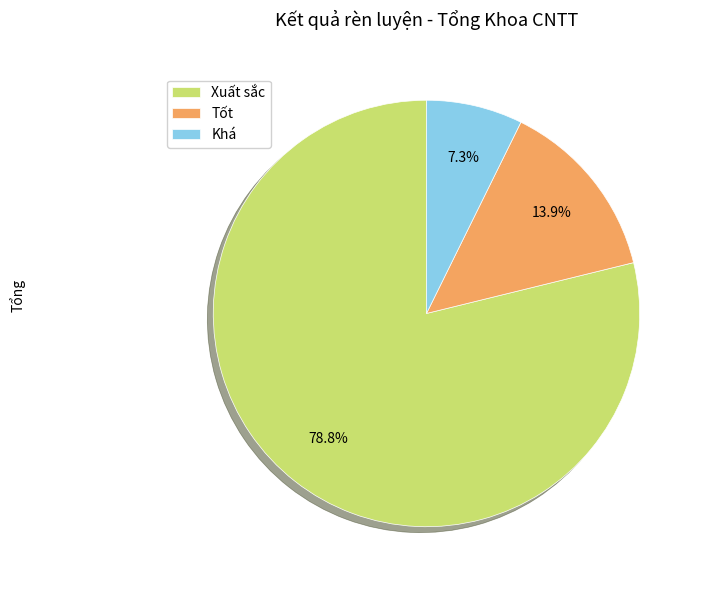

Which slice is the largest?

Xuất sắc